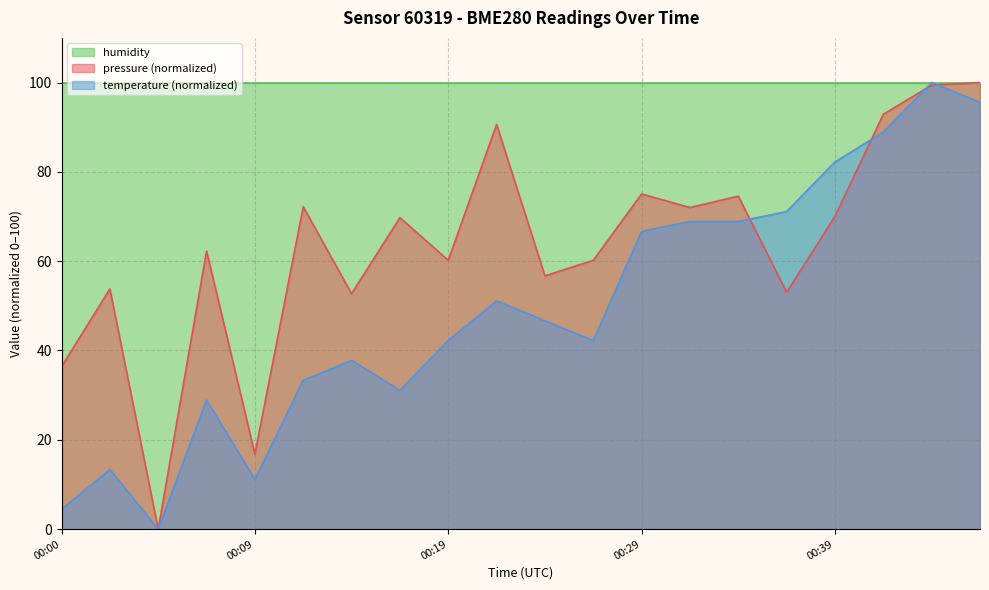

After their last crossing, which series has the higher values: pressure or temperature?

pressure